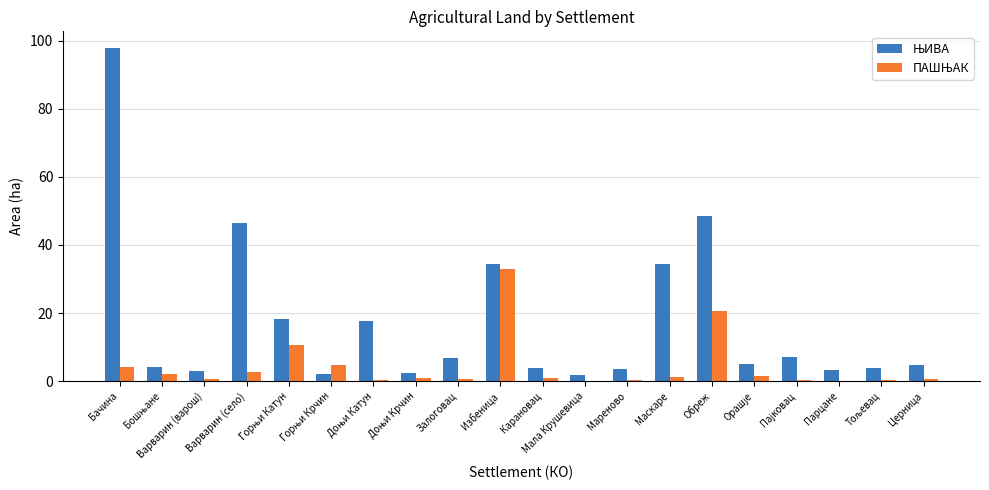

At which category is the sum across all series the highest?

Бачина